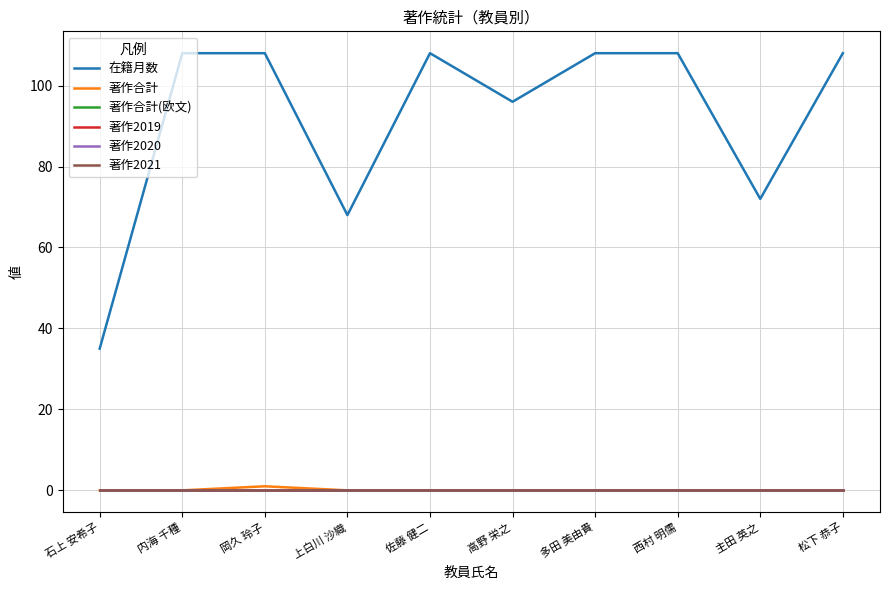

Reading left to right, list all the values displayed in this chart.

在籍月数: 石上 安希子=35	内海 千種=108	岡久 玲子=108	上白川 沙織=68	佐藤 健二=108	高野 栄之=96	多田 美由貴=108	西村 明儒=108	主田 英之=72	松下 恭子=108
著作合計: 石上 安希子=0	内海 千種=0	岡久 玲子=1	上白川 沙織=0	佐藤 健二=0	高野 栄之=0	多田 美由貴=0	西村 明儒=0	主田 英之=0	松下 恭子=0
著作合計(欧文): 石上 安希子=0	内海 千種=0	岡久 玲子=0	上白川 沙織=0	佐藤 健二=0	高野 栄之=0	多田 美由貴=0	西村 明儒=0	主田 英之=0	松下 恭子=0
著作2019: 石上 安希子=0	内海 千種=0	岡久 玲子=0	上白川 沙織=0	佐藤 健二=0	高野 栄之=0	多田 美由貴=0	西村 明儒=0	主田 英之=0	松下 恭子=0
著作2020: 石上 安希子=0	内海 千種=0	岡久 玲子=0	上白川 沙織=0	佐藤 健二=0	高野 栄之=0	多田 美由貴=0	西村 明儒=0	主田 英之=0	松下 恭子=0
著作2021: 石上 安希子=0	内海 千種=0	岡久 玲子=0	上白川 沙織=0	佐藤 健二=0	高野 栄之=0	多田 美由貴=0	西村 明儒=0	主田 英之=0	松下 恭子=0